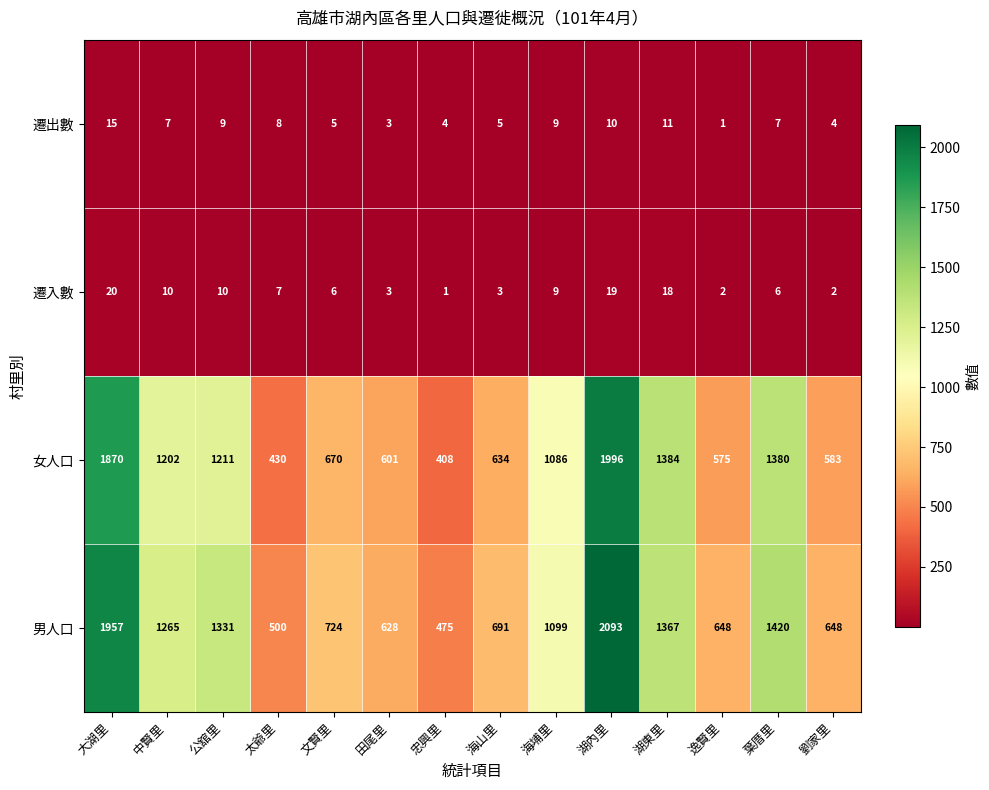

What is the greatest value displayed?

2093